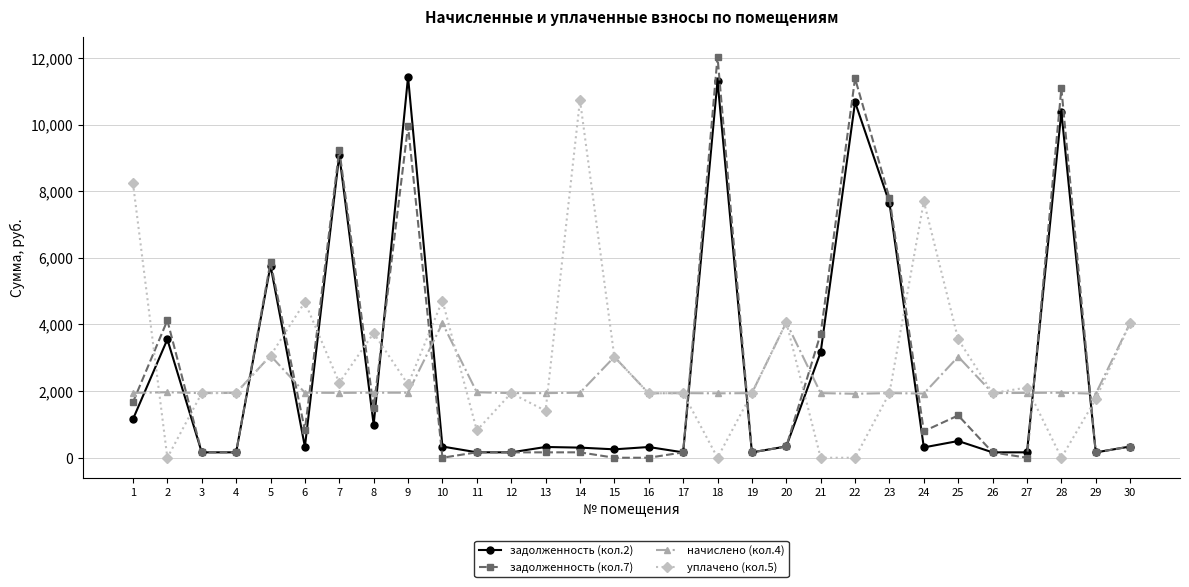

Count the number of categories in the chart.

30